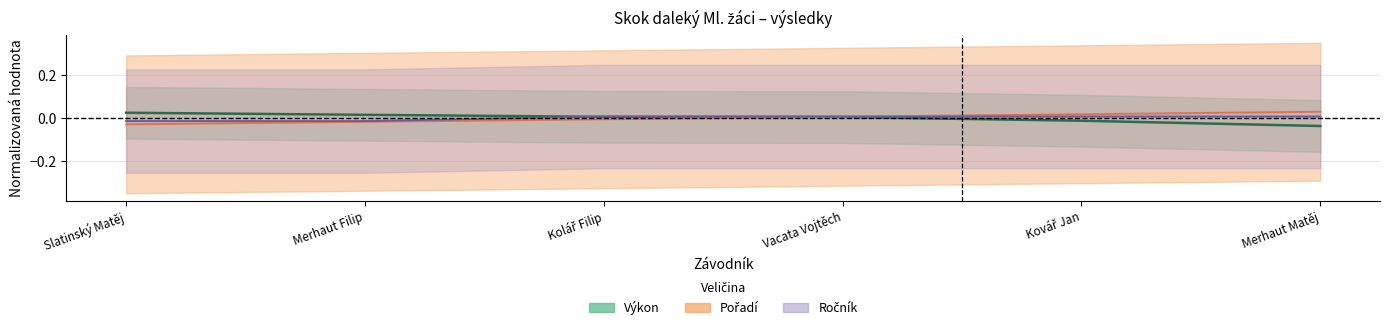

True or false: Ročník has a value of 0.0 at Merhaut Matěj.

True